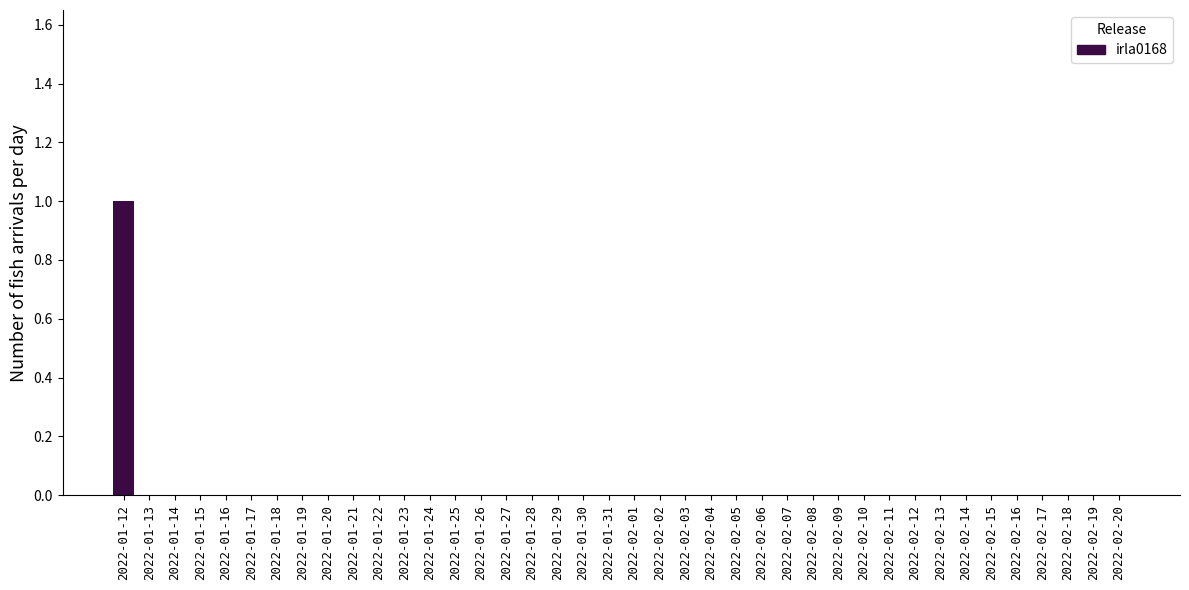

Which has a higher value, 2022-01-12 or 2022-02-15?

2022-01-12